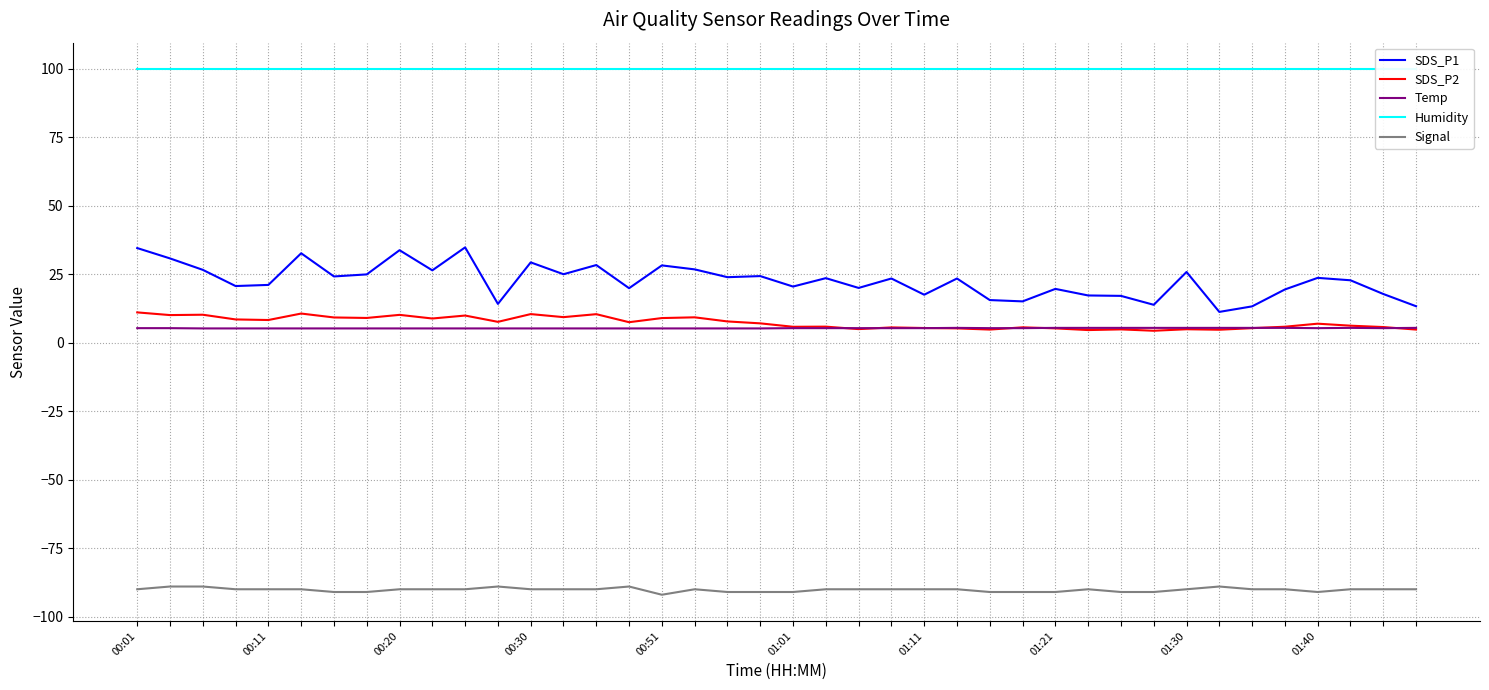

What is the highest value of the Signal series?

-89.0